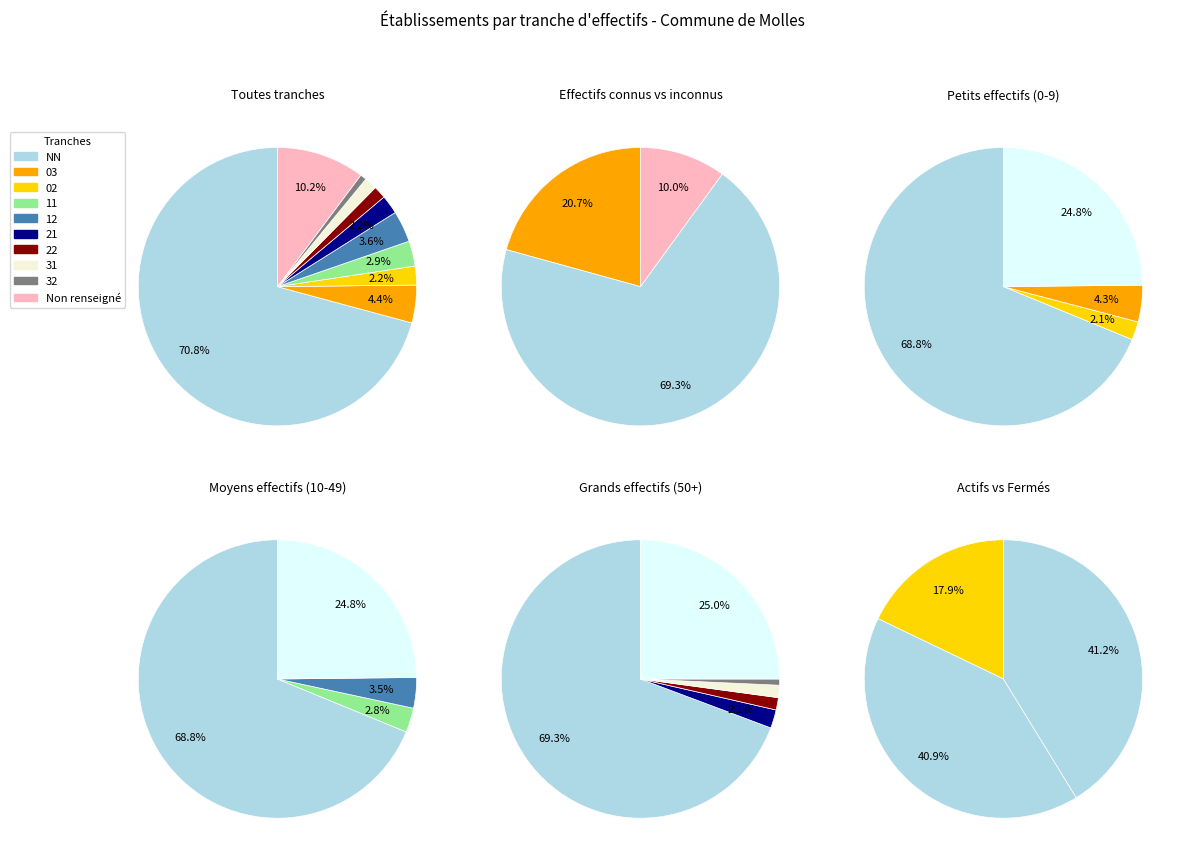

Which category has the smallest portion of the pie?

32